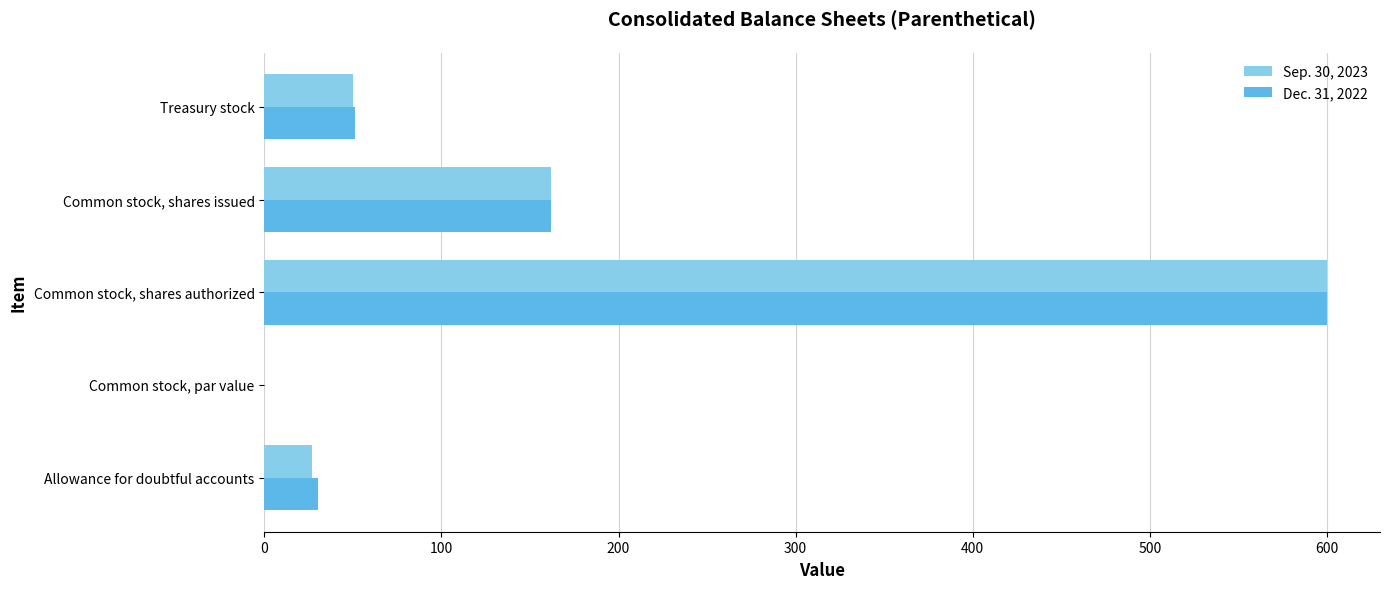

The value of Sep. 30, 2023 at Common stock, shares authorized is 246.3. True or false?

False